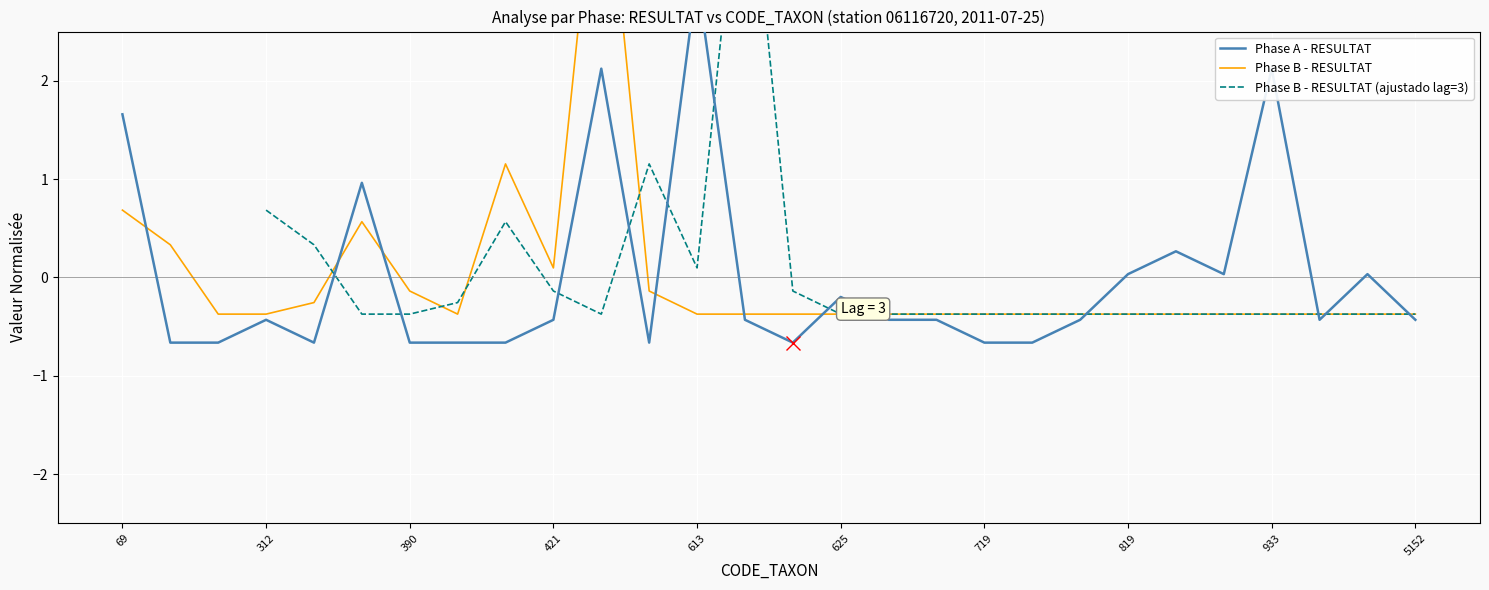

What is the difference between the maximum and minimum values in the Phase A - RESULTAT series?

3.7